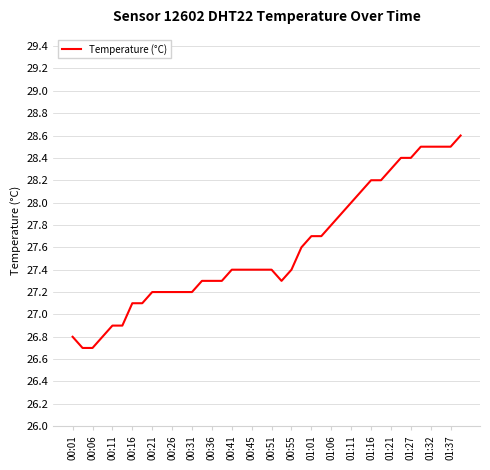

What is the maximum value shown in the chart?

28.6